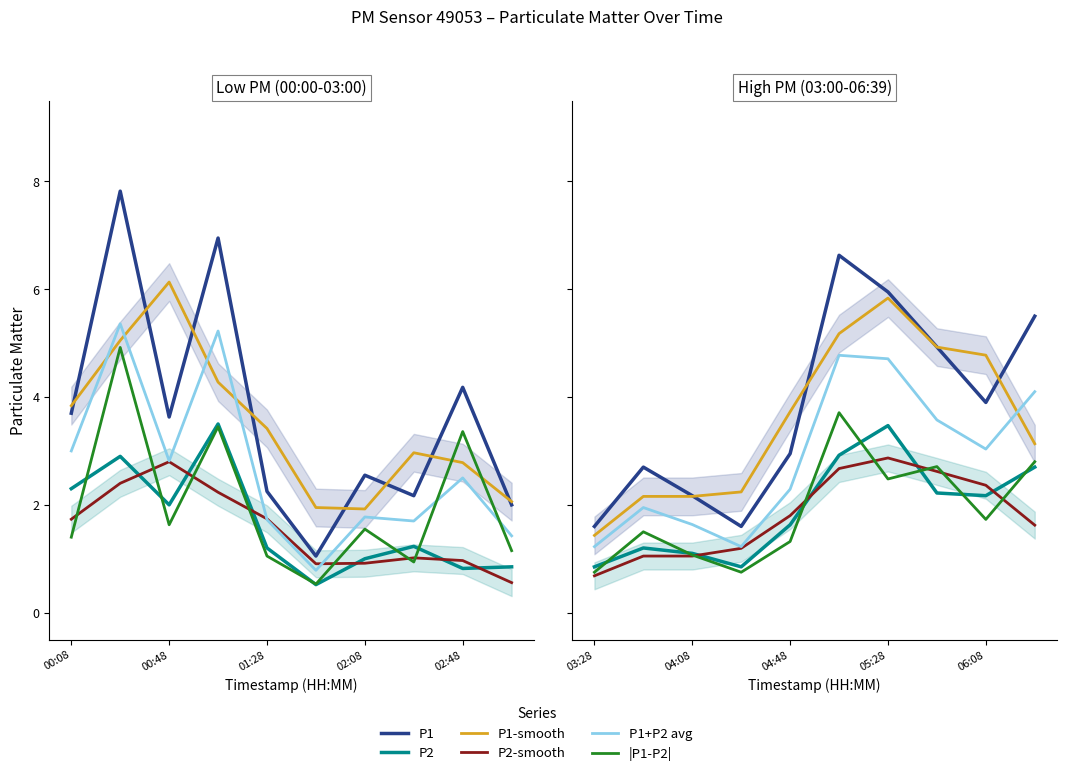

At how many categories does at least one series exceed 1?

10